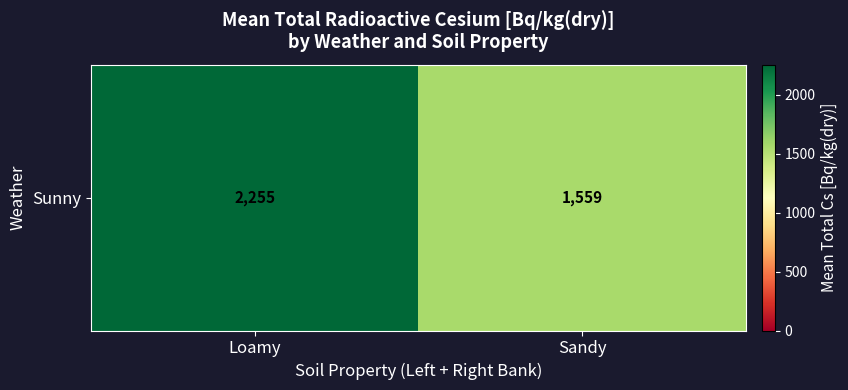

List the labels in order of value, largest first.

Loamy, Sandy